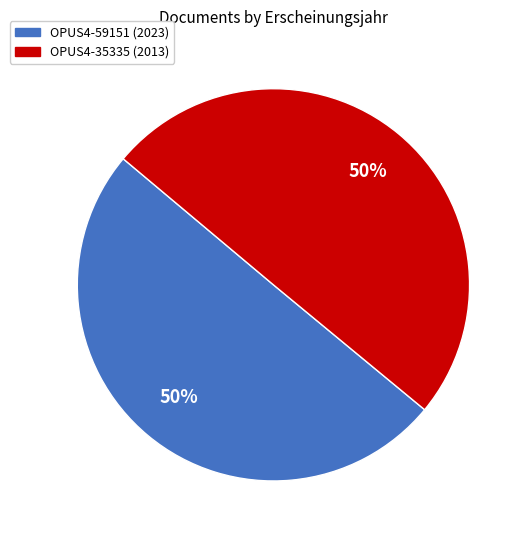

To the nearest percent, what percentage of the pie is OPUS4-35335?

50%